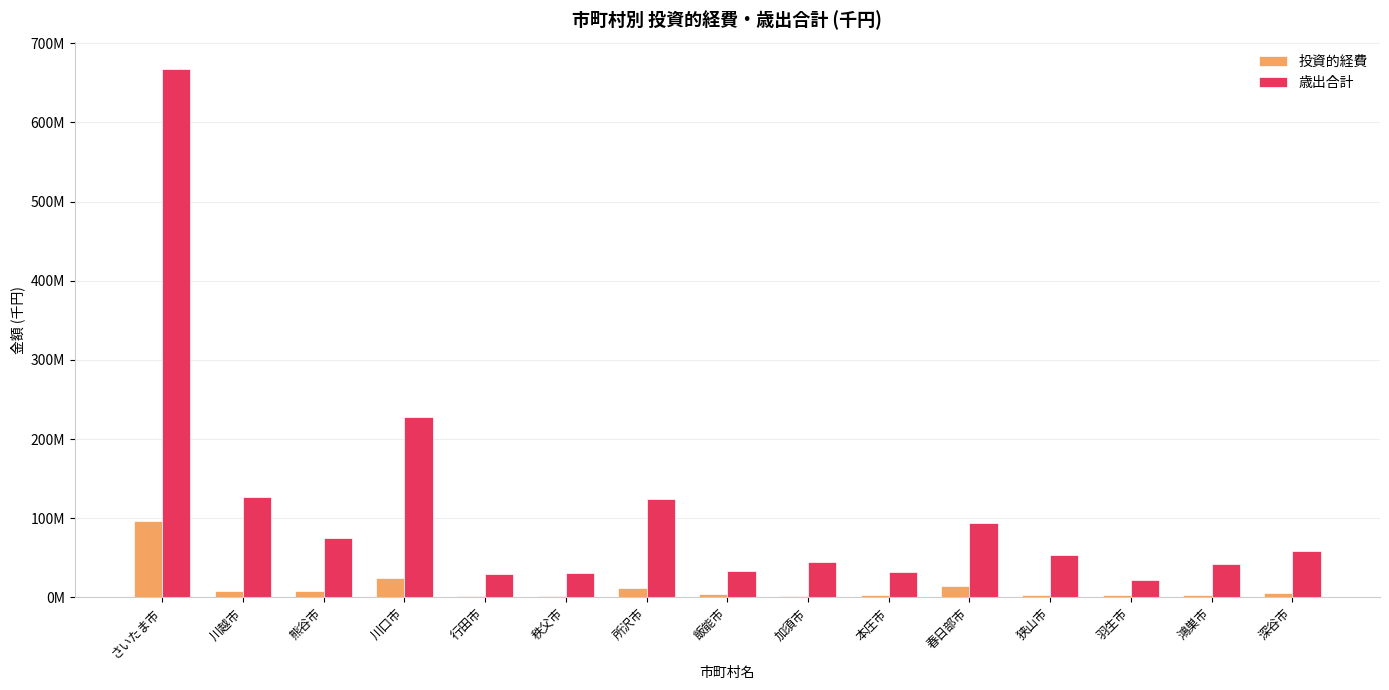

Reading right to left, extract all data points from this chart.

投資的経費: 5460709	2398676	2600638	3565776	14746747	2484821	1603098	4064974	12263454	1638882	1842123	25014703	7440474	7682290	96423659
歳出合計: 59089939	41578470	21603438	53273382	93631854	32267568	44373627	32862228	124633402	30730243	29738525	227249962	74740782	126997796	667562830